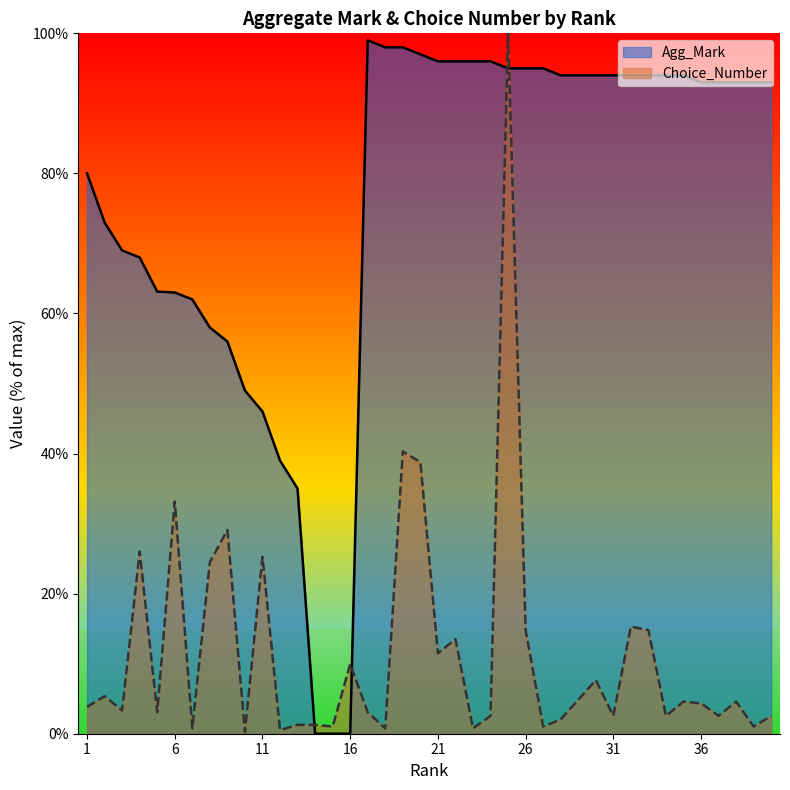

List the labels in order of Agg_Mark value, largest first.

17, 18, 19, 20, 21, 22, 23, 24, 25, 26, 27, 28, 29, 30, 31, 32, 33, 34, 35, 36, 37, 38, 39, 40, 1, 2, 3, 4, 5, 6, 7, 8, 9, 10, 11, 12, 13, 14, 15, 16